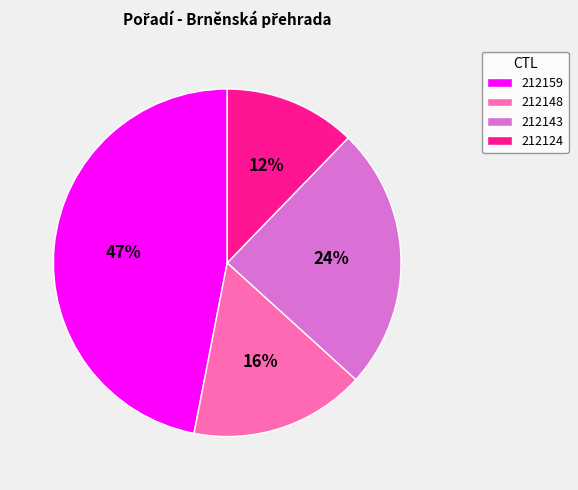

Count the number of slices in the pie.

4